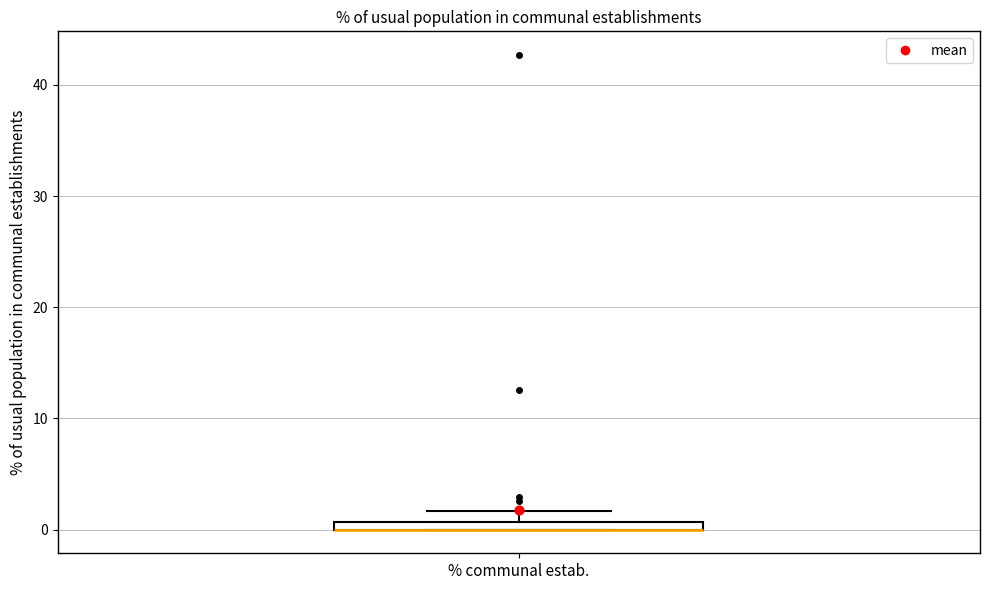

Where is the lower edge of the box for % communal estab. on the y-axis? The values are not printed on the chart, so give them approximately, as read against the axis.

0